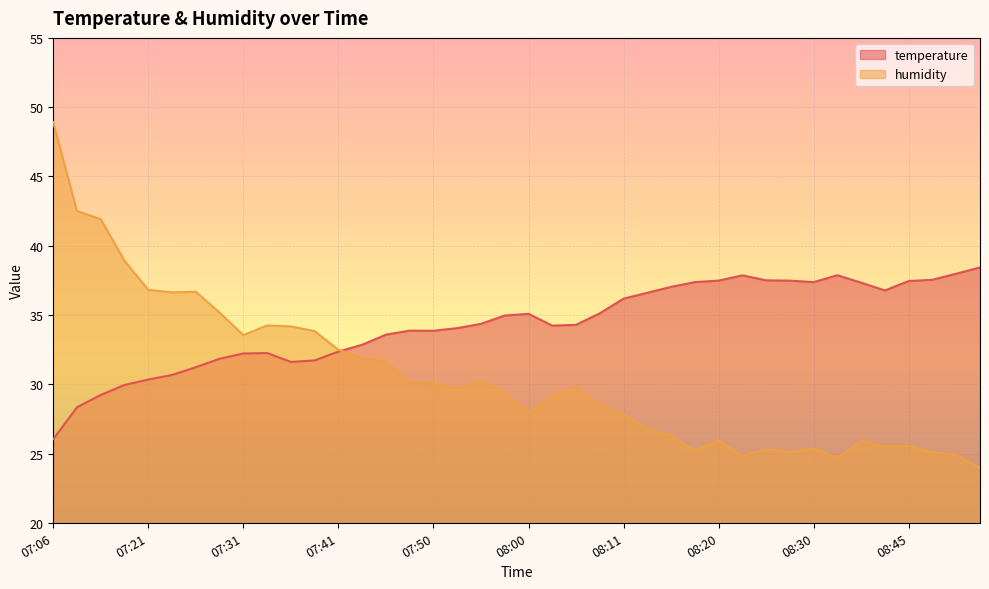

At how many categories does at least one series exceed 30?

40